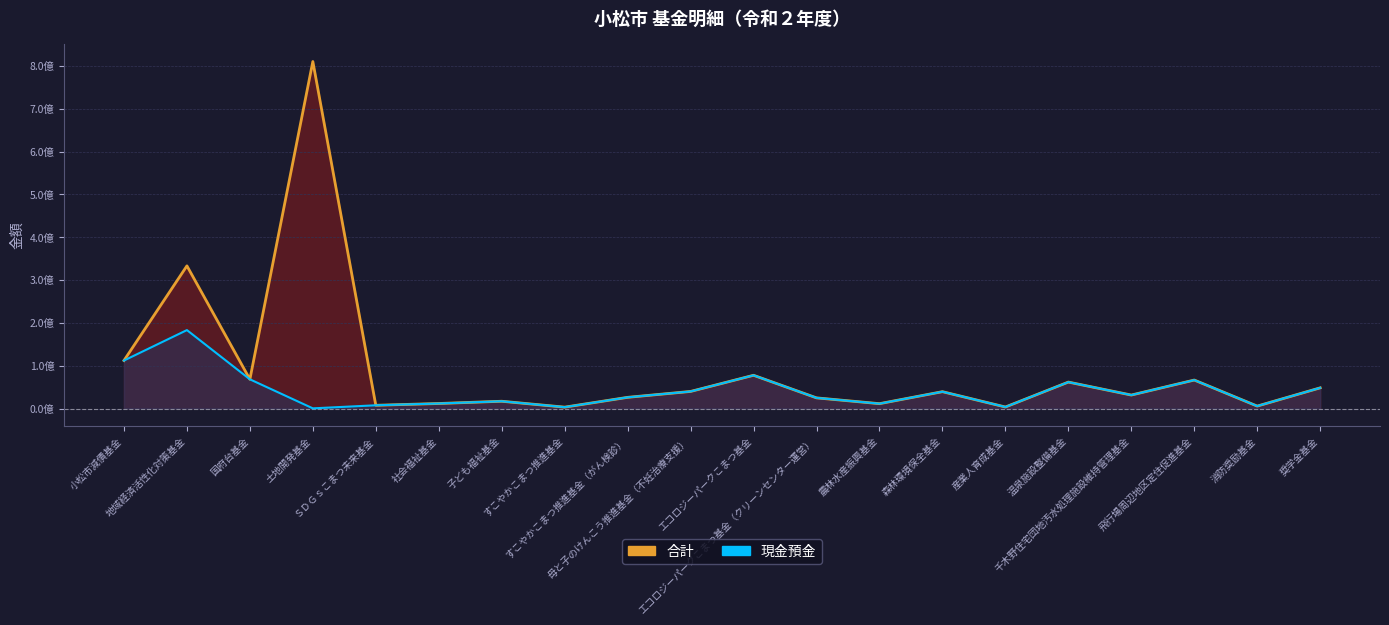

At which category does the chart reach its minimum across all series?

土地開発基金